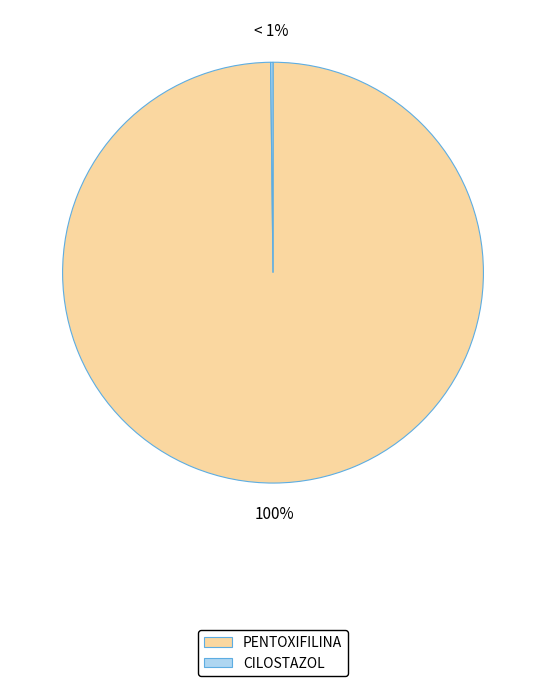

How many slices are in this pie chart?

2